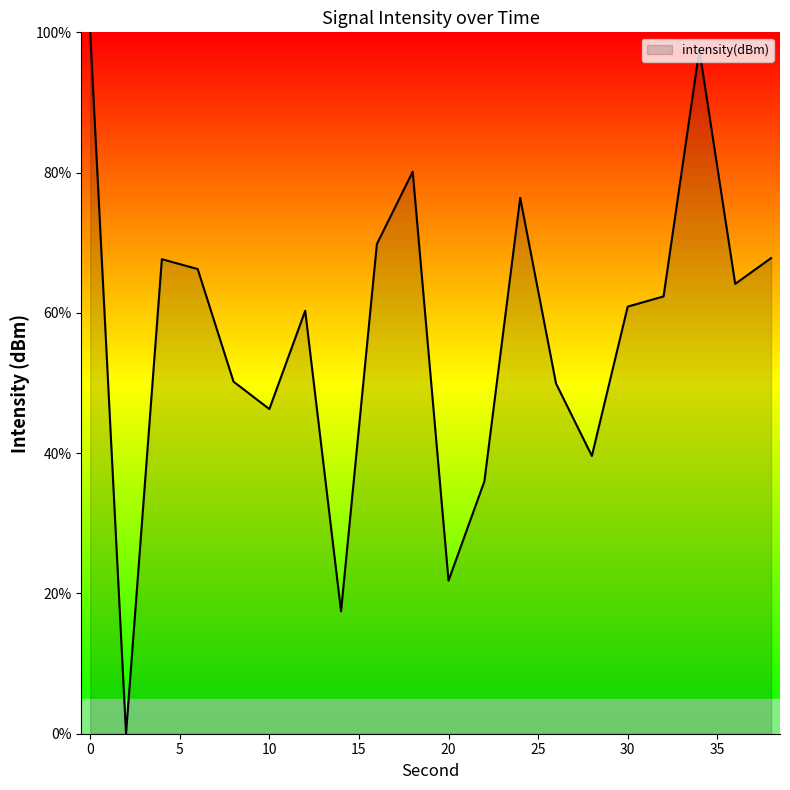

What is the greatest value displayed?

100.0